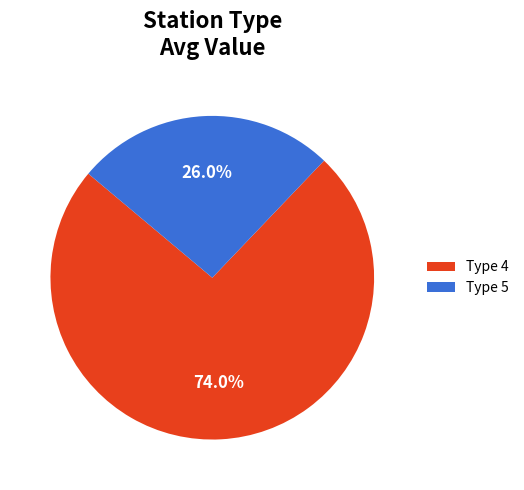

Is there a majority slice in this chart?

Yes